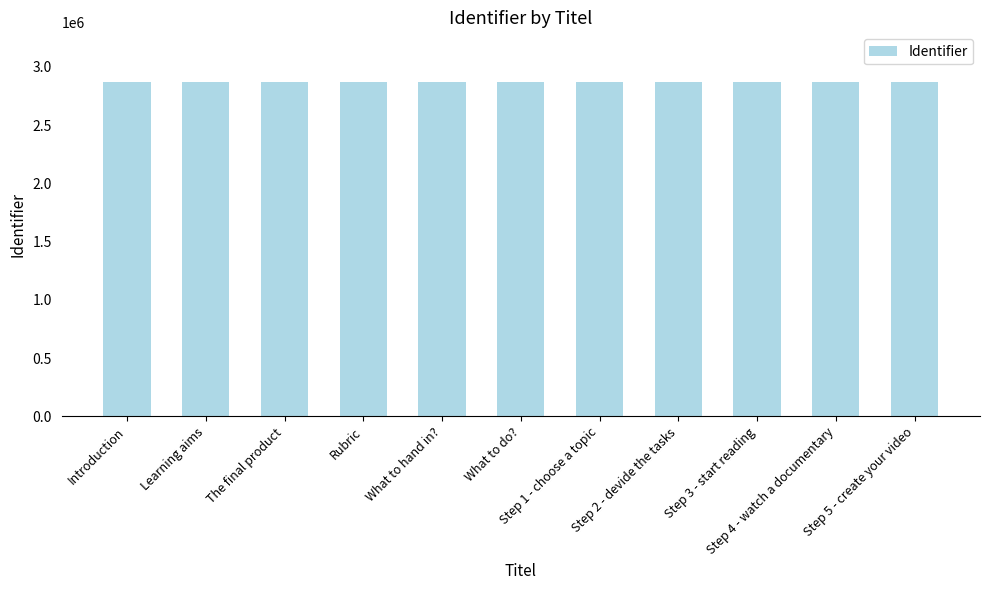

What is the maximum value shown in the chart?

2865824